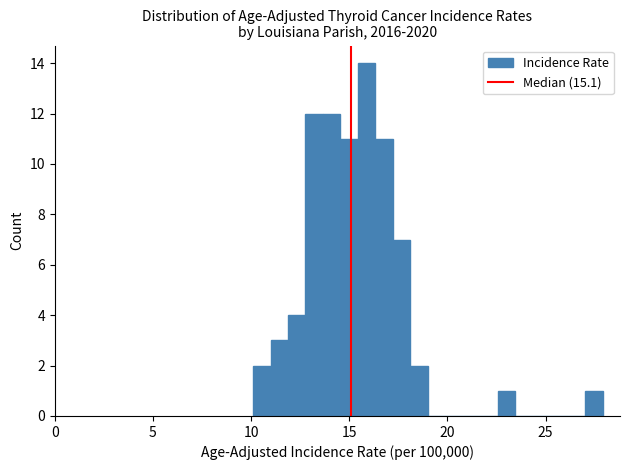

Around what value on the x-axis is the tallest bar? Give the approximate position of its centre, as read against the axis.

16.0